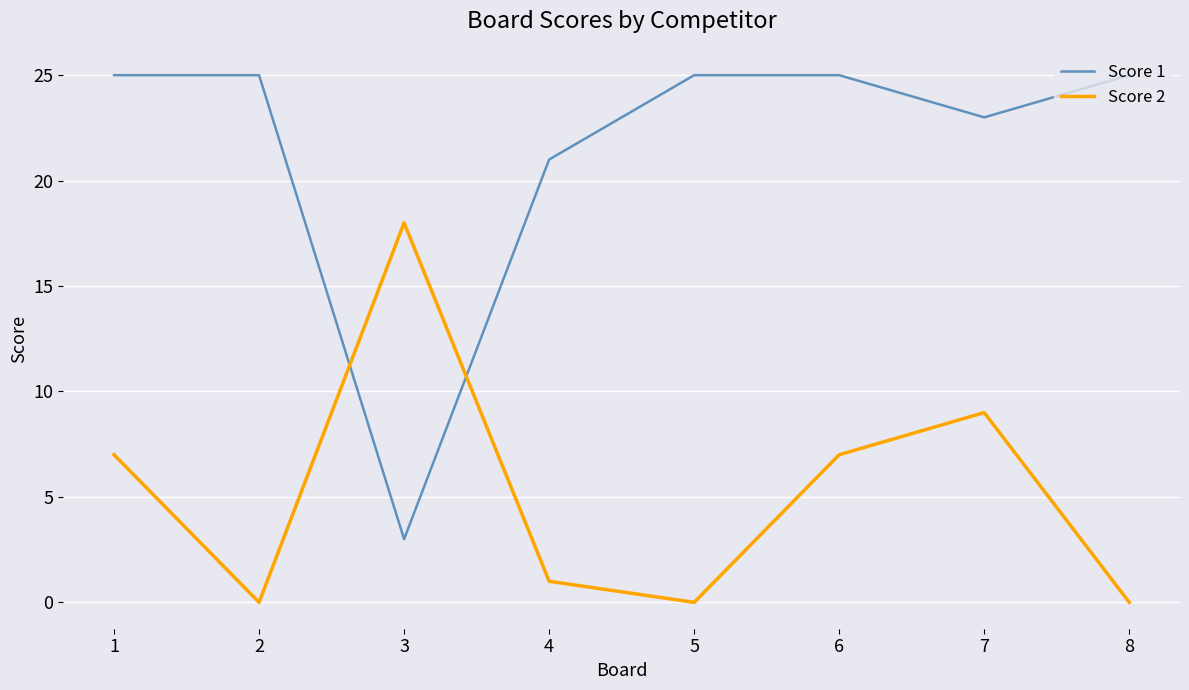

List the series in order of their overall mean, lowest first.

Score 2, Score 1